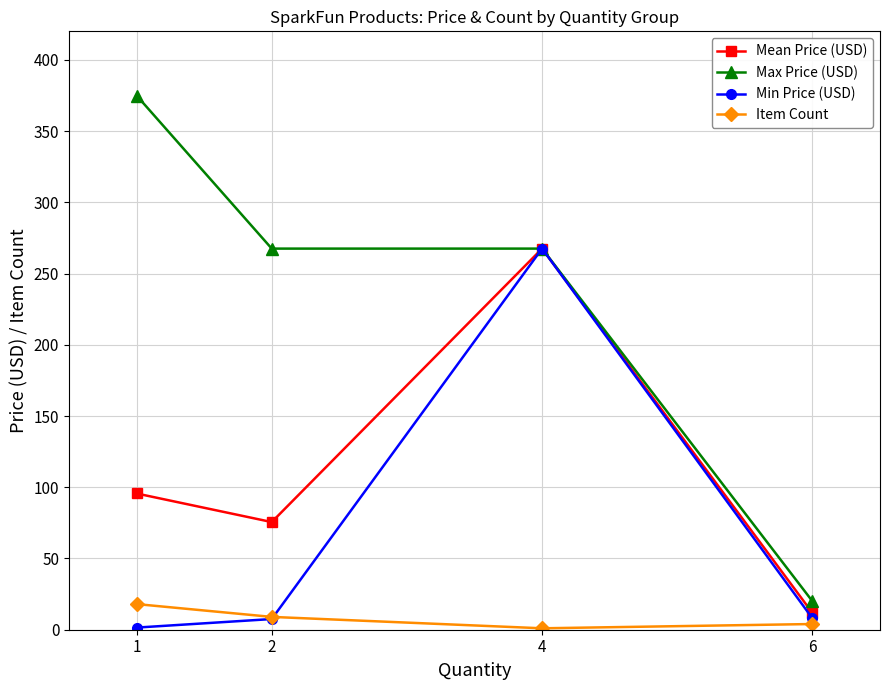

What is the sum of all Item Count values?

32.0